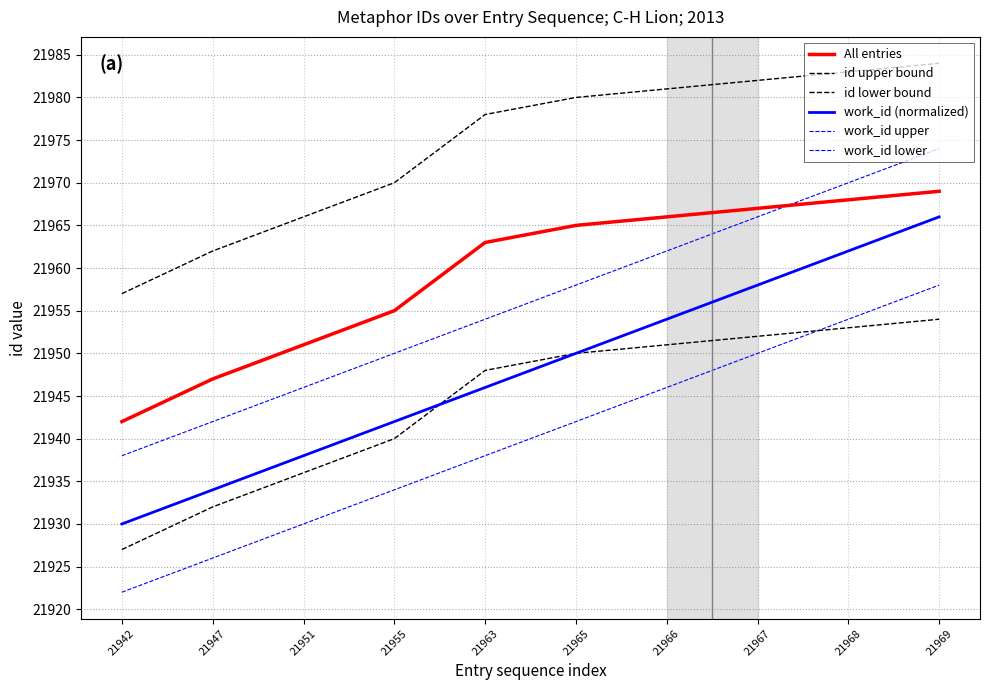

Does the chart display data point markers on the line(s)?

No